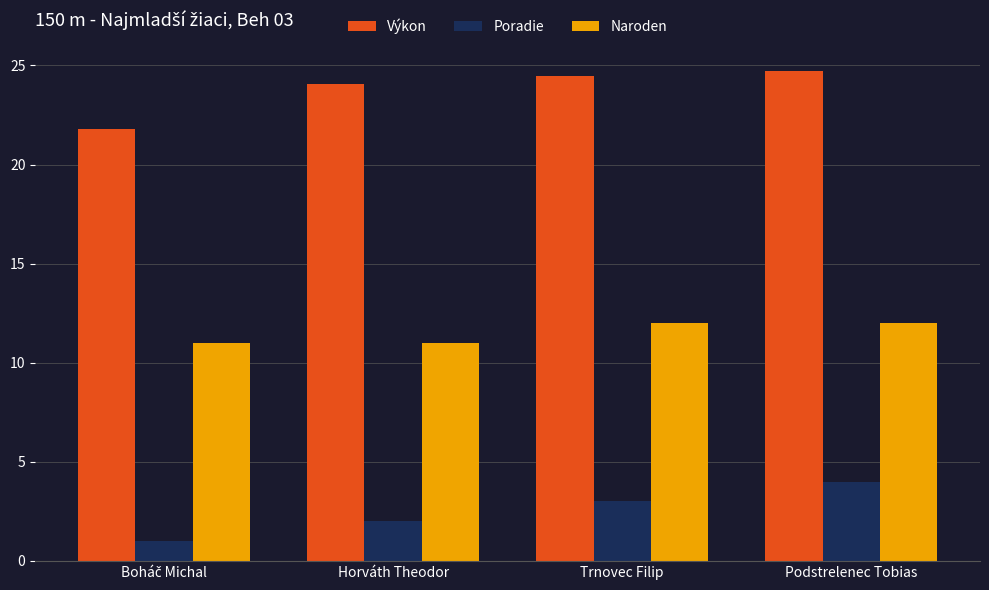

What is the difference between the second highest and minimum values in the Naroden series?

1.0